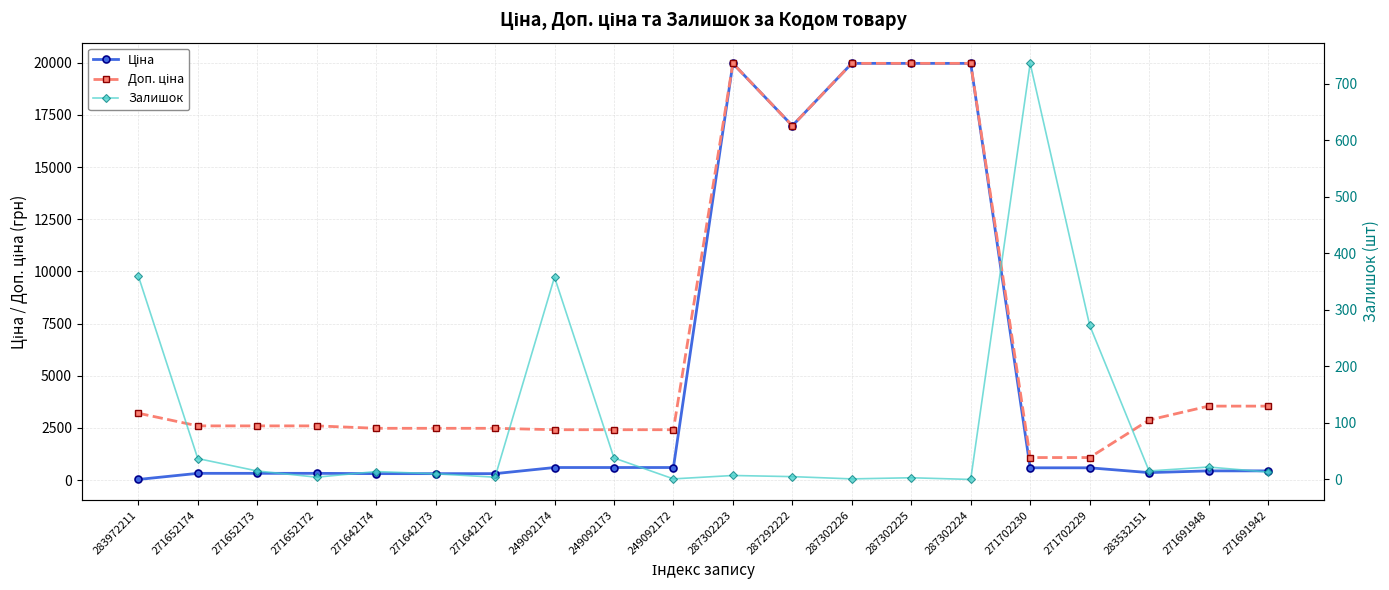

True or false: Ціна and Доп. ціна cross at least once.

False